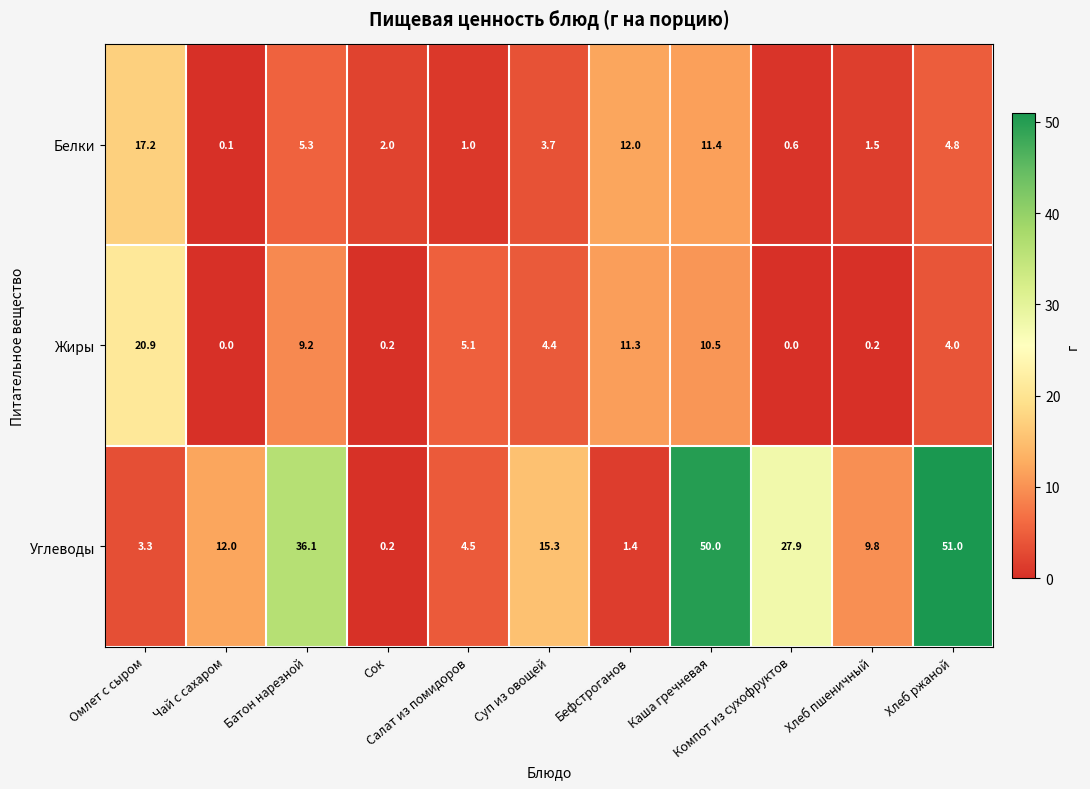

What is the sum of all Углеводы values?

211.5